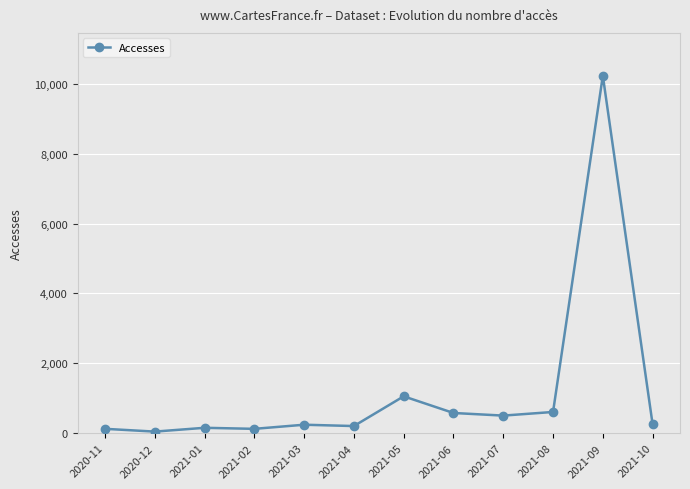

What is the smallest value displayed?

46